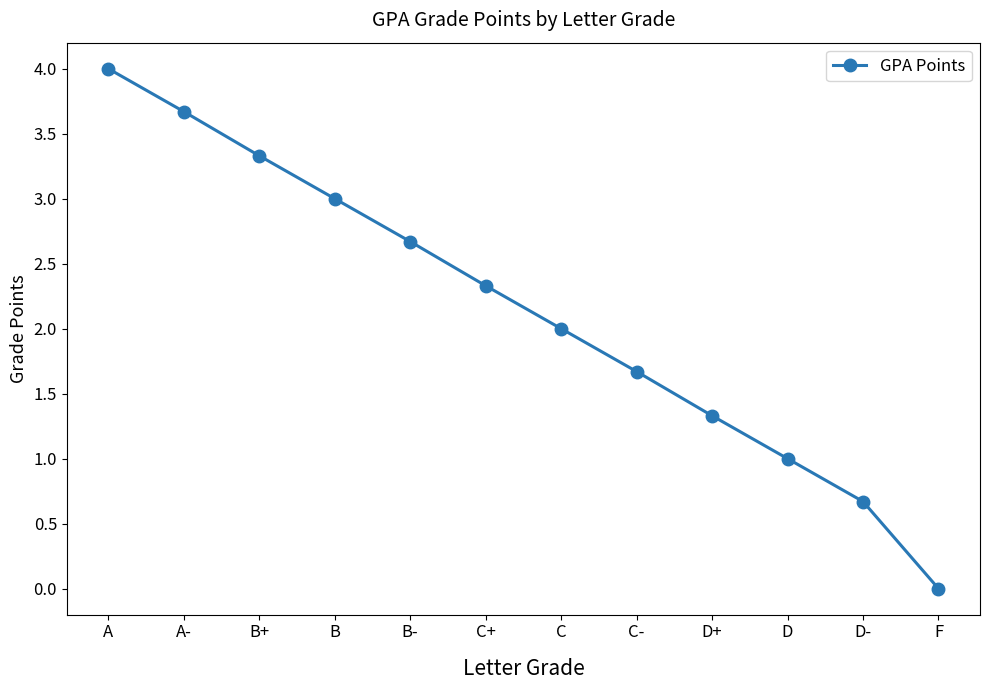

What is the sum of all values?

25.7